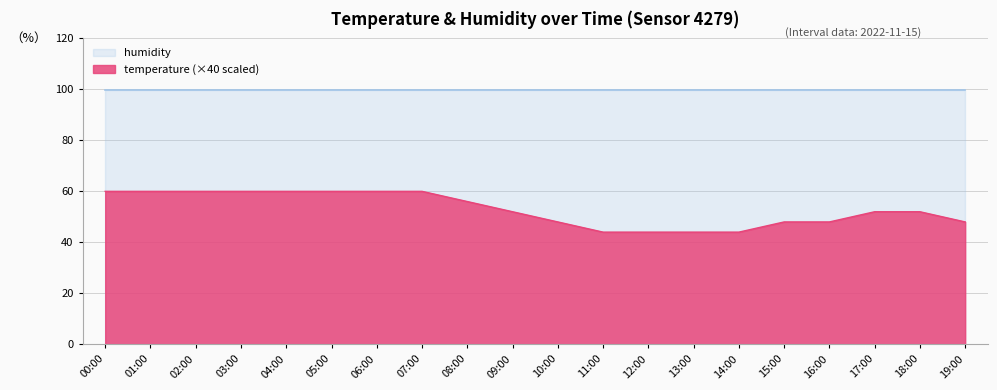

What is the label of the 19th point from the left?

18:00